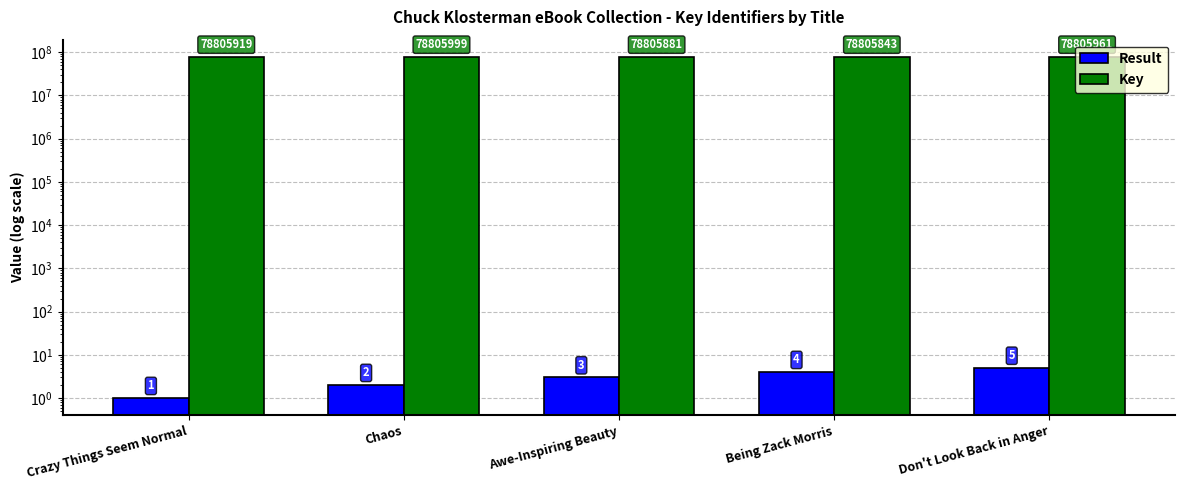

How many distinct data groups are displayed?

2